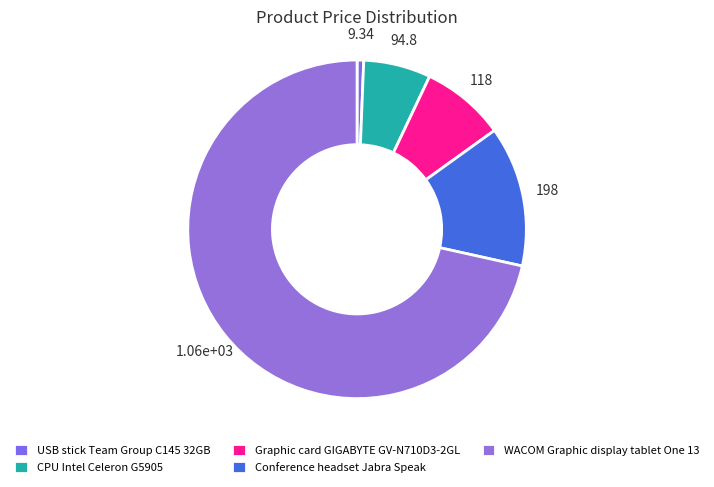

Rank the categories by value from lowest to highest.

USB stick Team Group C145 32GB, CPU Intel Celeron G5905, Graphic card GIGABYTE GV-N710D3-2GL, Conference headset Jabra Speak, WACOM Graphic display tablet One 13